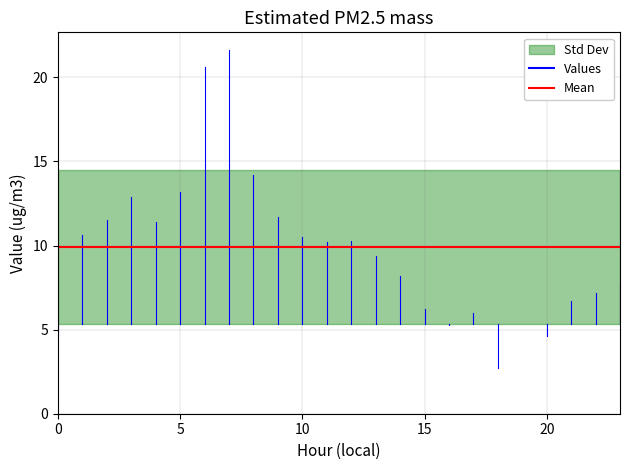

What is the ratio of the value at 11 to the value at 13?

1.1